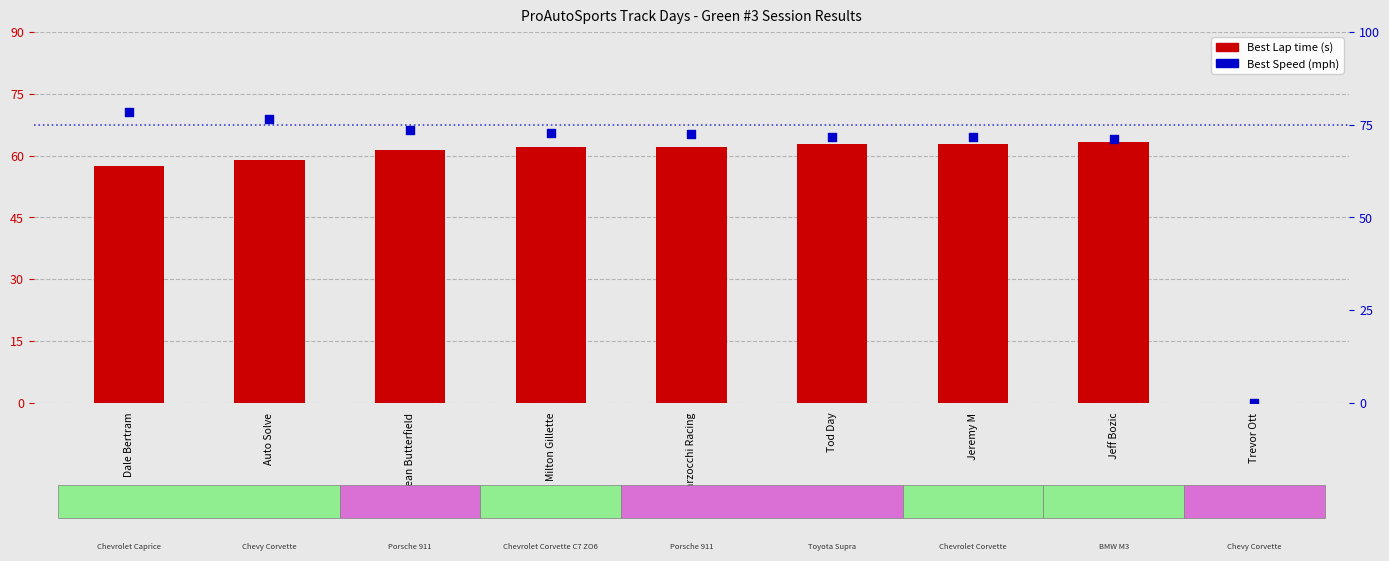

Is the value of Best Speed (mph) at Dale Bertram greater than the value of Best Lap time (s) at Marzocchi Racing?

Yes